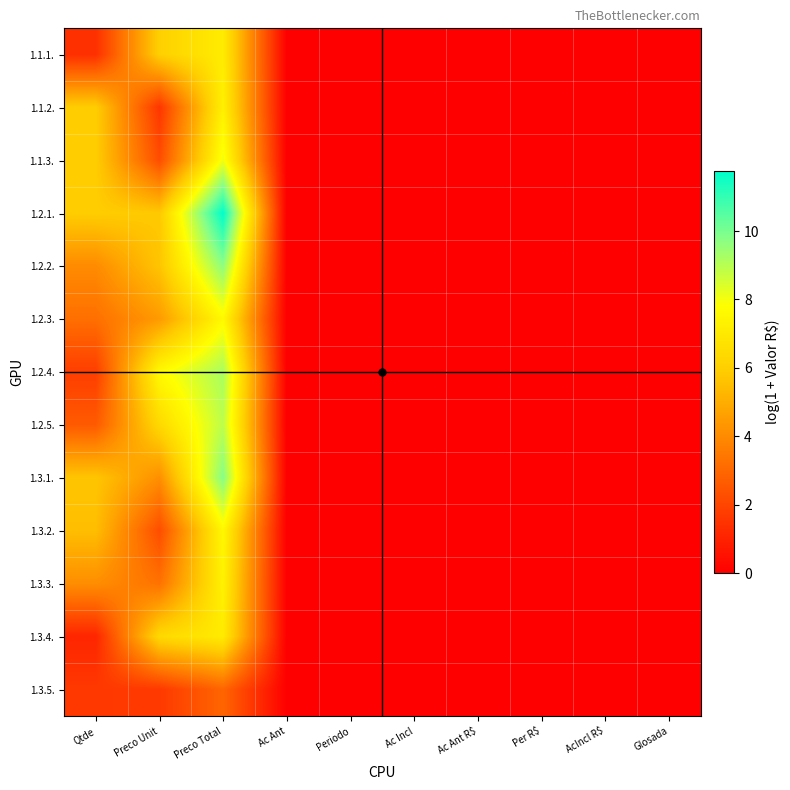

Reading left to right, transcribe all the data shown in this chart.

1.1.1.: Qtde=1.4	Preco Unit=6.0	Preco Total=7.1	Ac Ant=0.0	Periodo=0.0	Ac Incl=0.0	Ac Ant R$=0.0	Per R$=0.0	AcIncl R$=0.0	Glosada=0.0
1.1.2.: Qtde=5.9	Preco Unit=1.6	Preco Total=7.3	Ac Ant=0.0	Periodo=0.0	Ac Incl=0.0	Ac Ant R$=0.0	Per R$=0.0	AcIncl R$=0.0	Glosada=0.0
1.1.3.: Qtde=5.9	Preco Unit=2.2	Preco Total=8.1	Ac Ant=0.0	Periodo=0.0	Ac Incl=0.0	Ac Ant R$=0.0	Per R$=0.0	AcIncl R$=0.0	Glosada=0.0
1.2.1.: Qtde=5.9	Preco Unit=5.8	Preco Total=11.7	Ac Ant=0.0	Periodo=0.0	Ac Incl=0.0	Ac Ant R$=0.0	Per R$=0.0	AcIncl R$=0.0	Glosada=0.0
1.2.2.: Qtde=4.0	Preco Unit=5.7	Preco Total=9.7	Ac Ant=0.0	Periodo=0.0	Ac Incl=0.0	Ac Ant R$=0.0	Per R$=0.0	AcIncl R$=0.0	Glosada=0.0
1.2.3.: Qtde=3.2	Preco Unit=4.5	Preco Total=7.6	Ac Ant=0.0	Periodo=0.0	Ac Incl=0.0	Ac Ant R$=0.0	Per R$=0.0	AcIncl R$=0.0	Glosada=0.0
1.2.4.: Qtde=1.8	Preco Unit=7.6	Preco Total=9.2	Ac Ant=0.0	Periodo=0.0	Ac Incl=0.0	Ac Ant R$=0.0	Per R$=0.0	AcIncl R$=0.0	Glosada=0.0
1.2.5.: Qtde=2.6	Preco Unit=6.4	Preco Total=8.9	Ac Ant=0.0	Periodo=0.0	Ac Incl=0.0	Ac Ant R$=0.0	Per R$=0.0	AcIncl R$=0.0	Glosada=0.0
1.3.1.: Qtde=5.7	Preco Unit=4.1	Preco Total=9.8	Ac Ant=0.0	Periodo=0.0	Ac Incl=0.0	Ac Ant R$=0.0	Per R$=0.0	AcIncl R$=0.0	Glosada=0.0
1.3.2.: Qtde=5.5	Preco Unit=2.2	Preco Total=7.6	Ac Ant=0.0	Periodo=0.0	Ac Incl=0.0	Ac Ant R$=0.0	Per R$=0.0	AcIncl R$=0.0	Glosada=0.0
1.3.3.: Qtde=4.1	Preco Unit=3.3	Preco Total=7.3	Ac Ant=0.0	Periodo=0.0	Ac Incl=0.0	Ac Ant R$=0.0	Per R$=0.0	AcIncl R$=0.0	Glosada=0.0
1.3.4.: Qtde=1.1	Preco Unit=6.4	Preco Total=7.1	Ac Ant=0.0	Periodo=0.0	Ac Incl=0.0	Ac Ant R$=0.0	Per R$=0.0	AcIncl R$=0.0	Glosada=0.0
1.3.5.: Qtde=1.6	Preco Unit=1.7	Preco Total=2.9	Ac Ant=0.0	Periodo=0.0	Ac Incl=0.0	Ac Ant R$=0.0	Per R$=0.0	AcIncl R$=0.0	Glosada=0.0